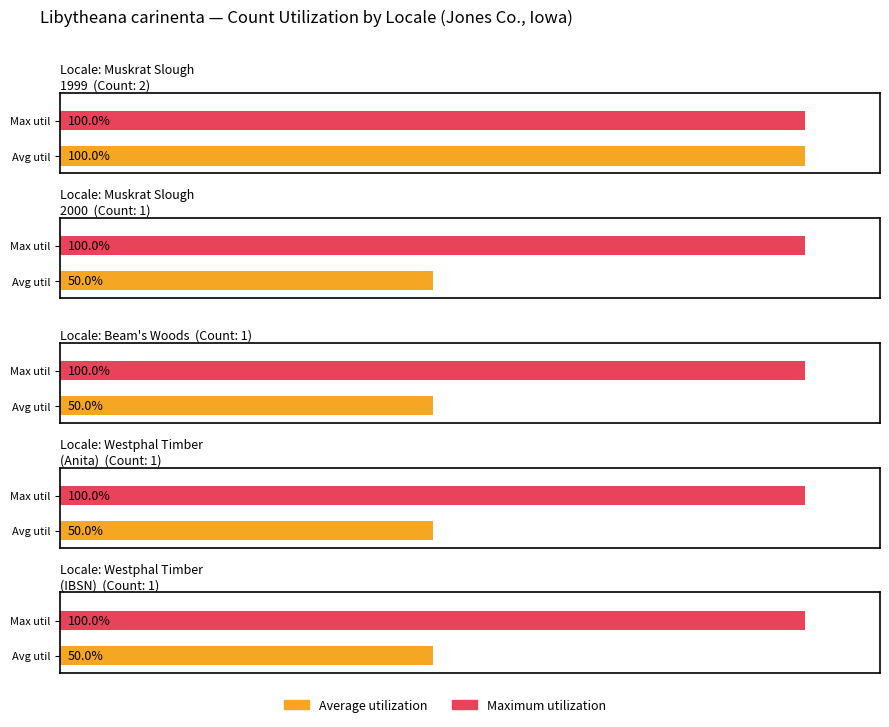

Which label corresponds to the smallest value in the chart?

Muskrat Slough Wildlife Area (2000)